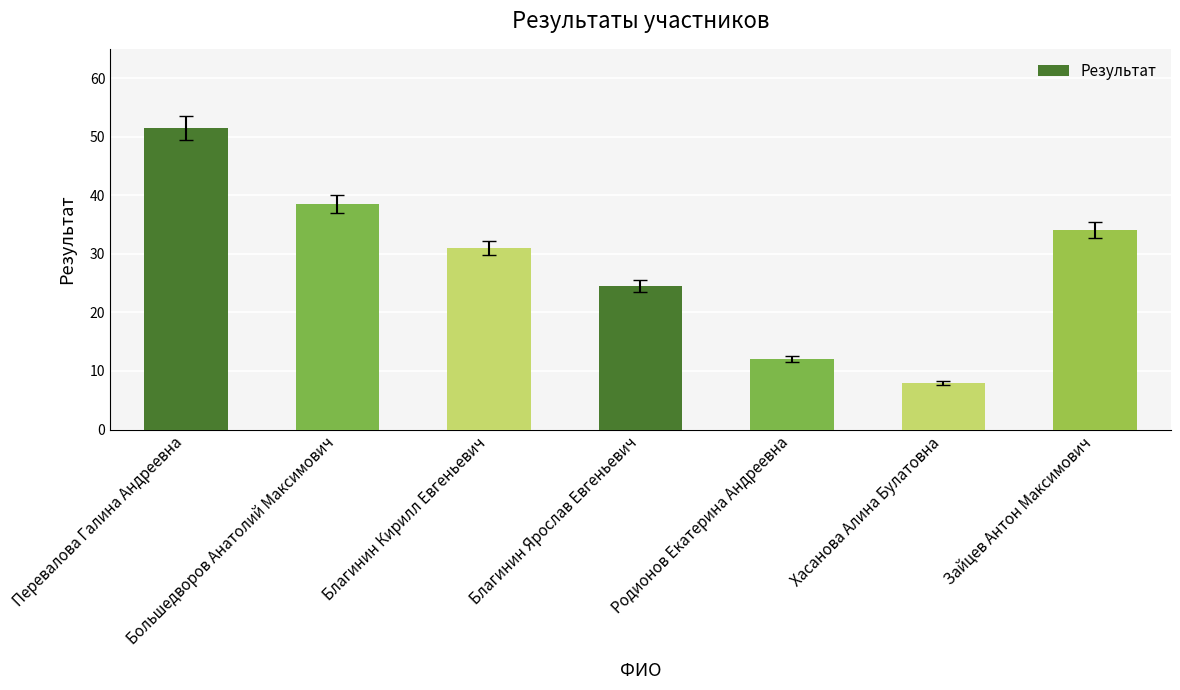

Which has a higher value, Перевалова Галина Андреевна or Благинин Ярослав Евгеньевич?

Перевалова Галина Андреевна